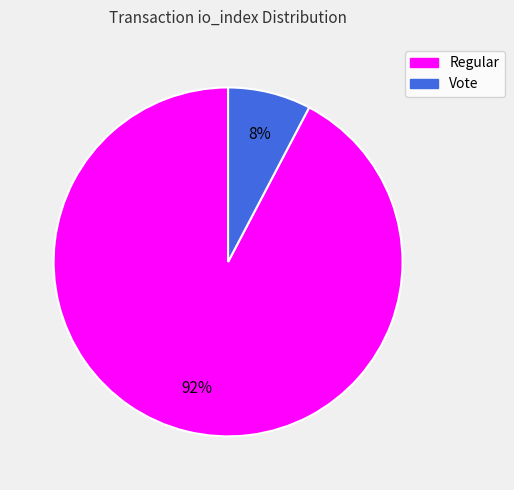

To the nearest percent, what is the average slice percentage?

50%